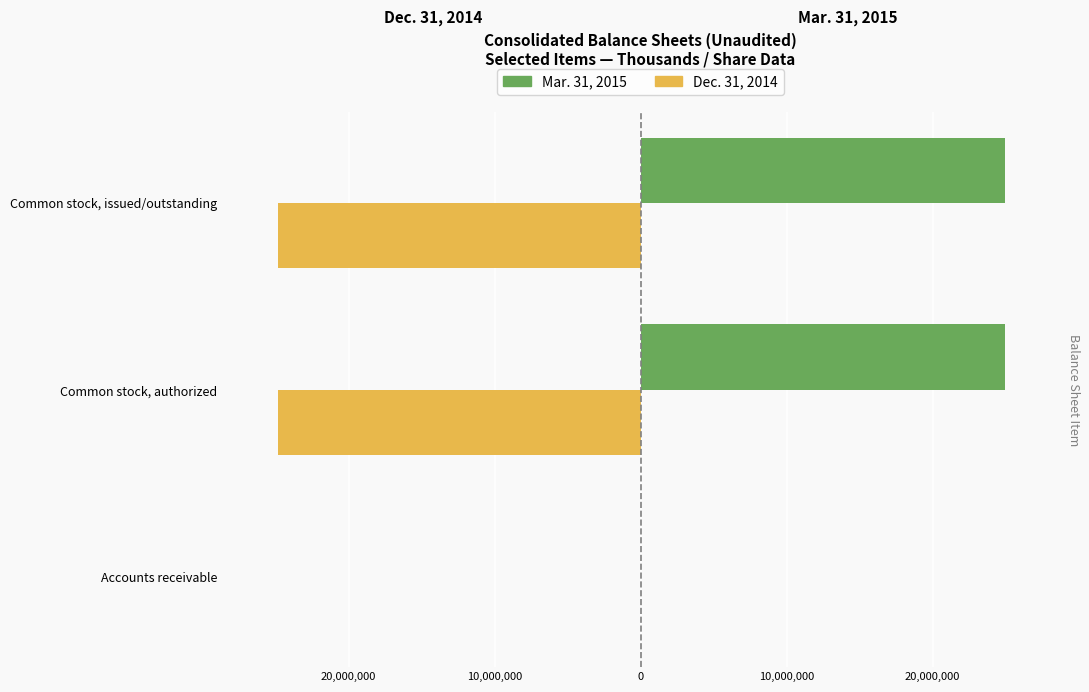

What is the average value of the Dec. 31, 2014 series?

-16550749